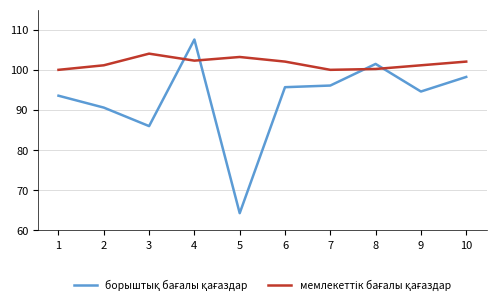

What is the spread (max minus min) of values at 10?

3.8